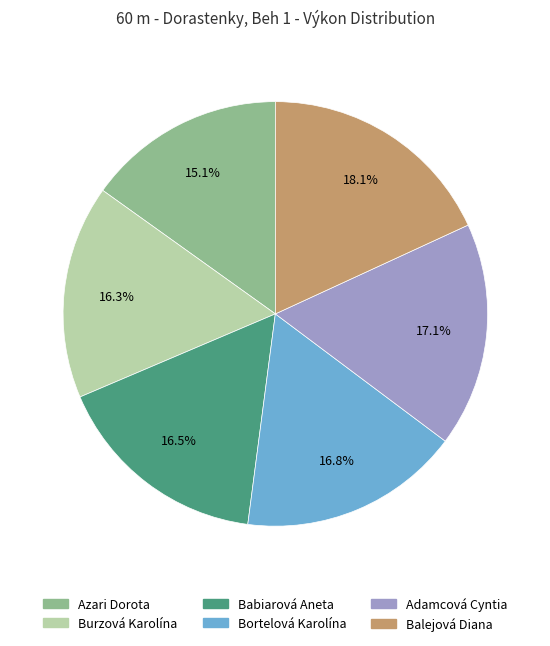

Do Babiarová Aneta and Adamcová Cyntia together represent more than half of the pie?

No